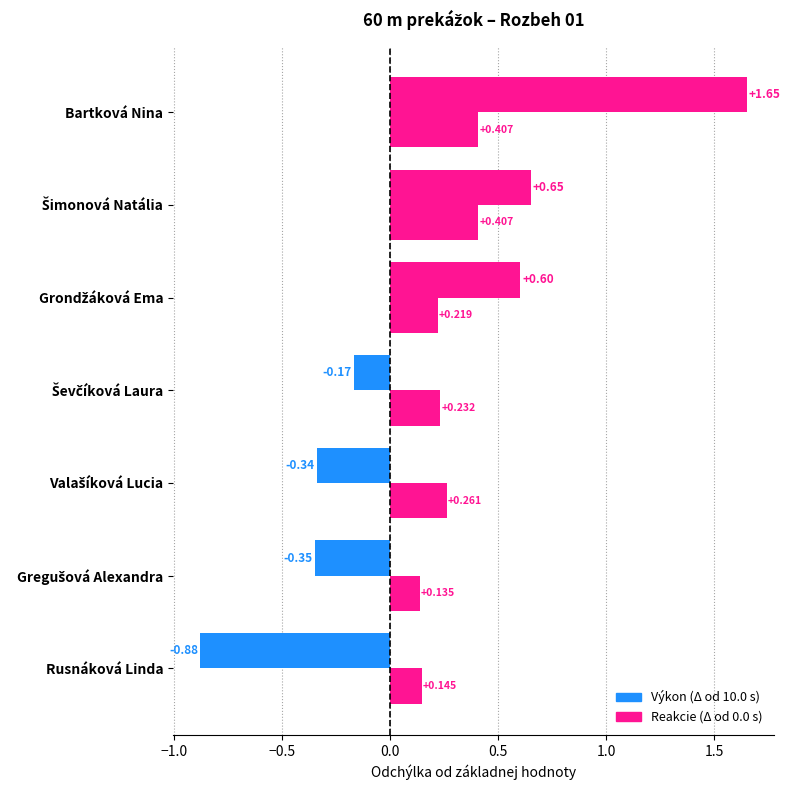

How many series are shown in this chart?

2